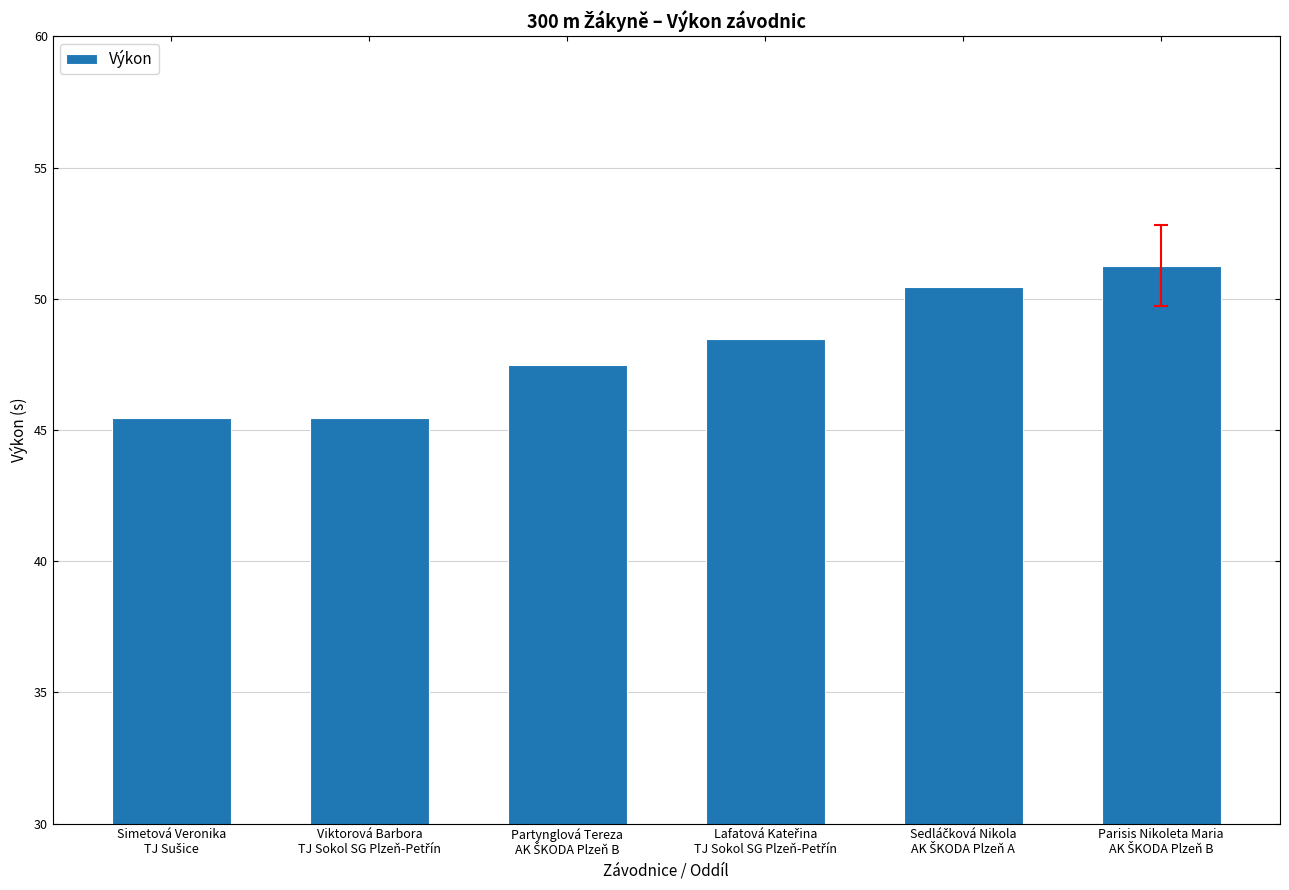

What is the difference between the maximum and second lowest values?

5.8